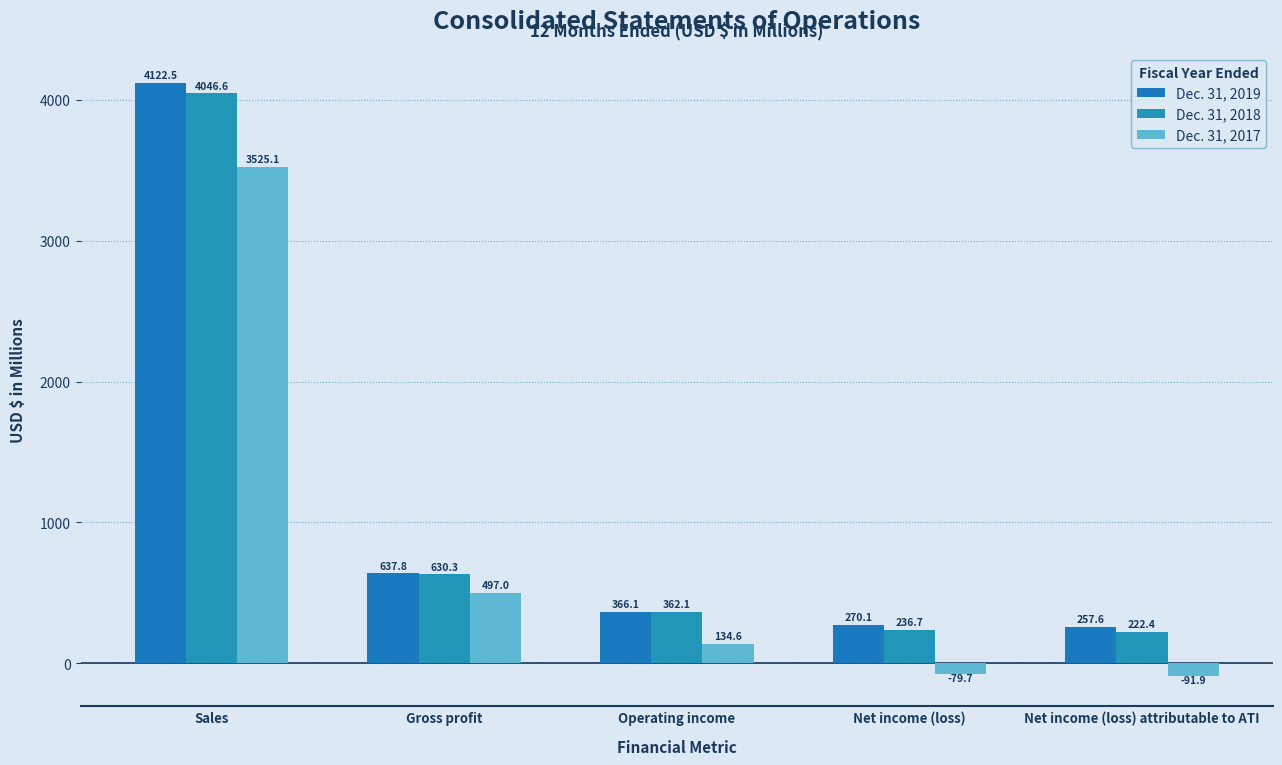

Does the chart contain any negative values?

Yes